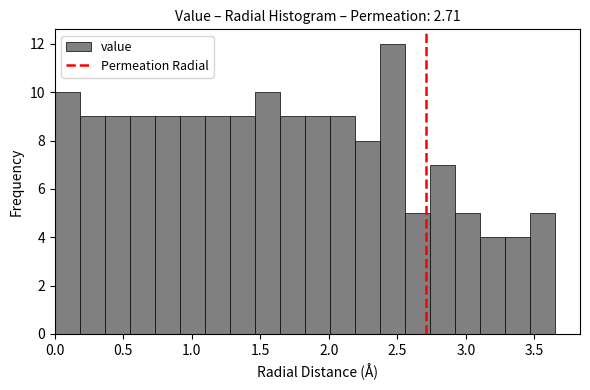

Read against the x-axis, roughly where is the centre of the tallest bar?

2.45